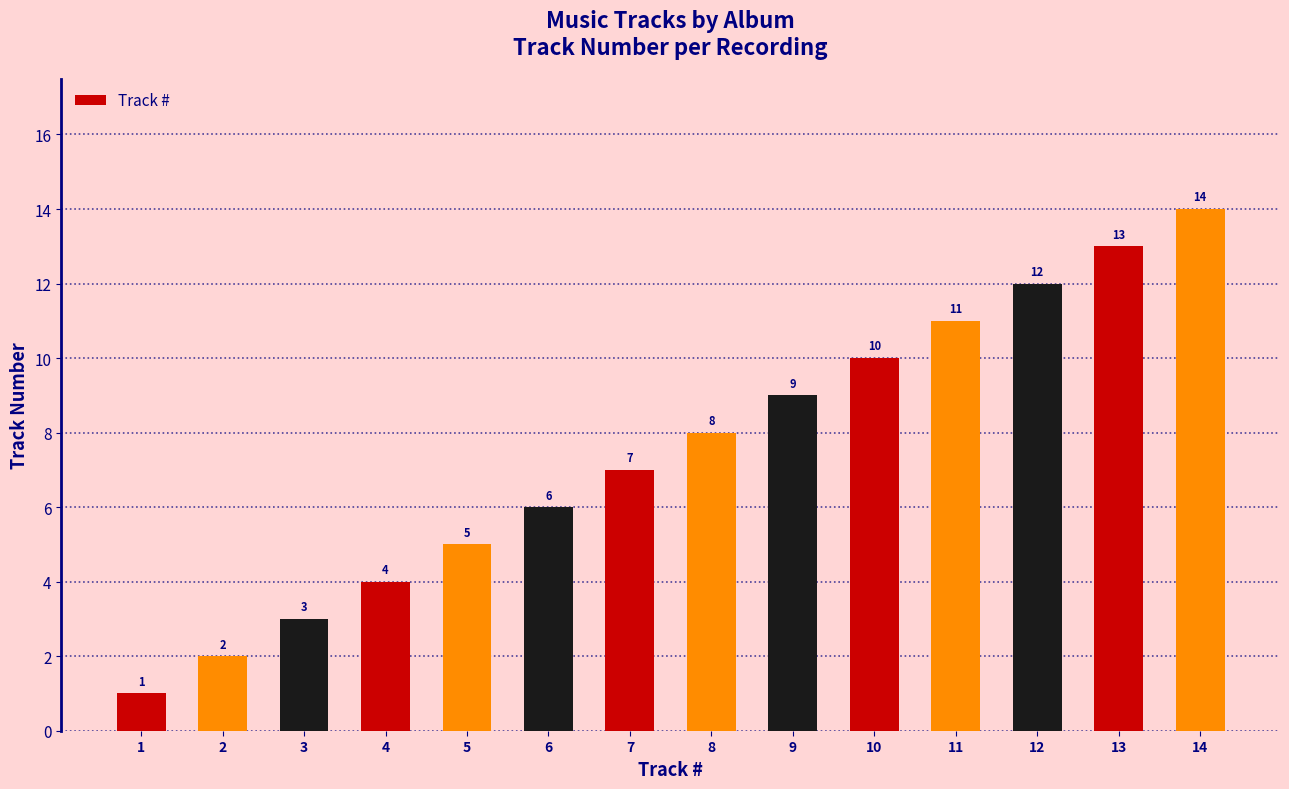

Rank the categories by value from highest to lowest.

14, 13, 12, 11, 10, 9, 8, 7, 6, 5, 4, 3, 2, 1